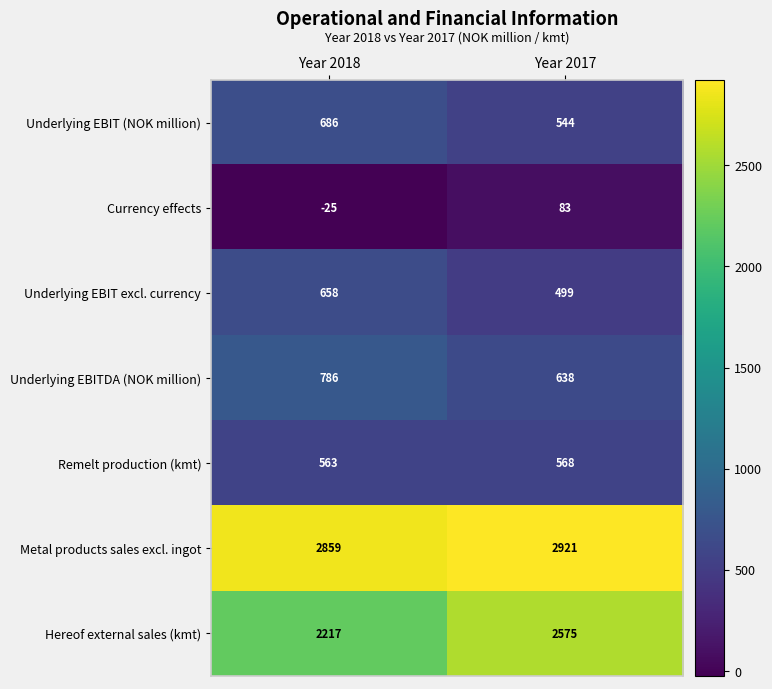

At Year 2017, list the series in order from smallest to largest.

Currency effects, Underlying EBIT excl. currency, Underlying EBIT (NOK million), Remelt production (kmt), Underlying EBITDA (NOK million), Hereof external sales (kmt), Metal products sales excl. ingot